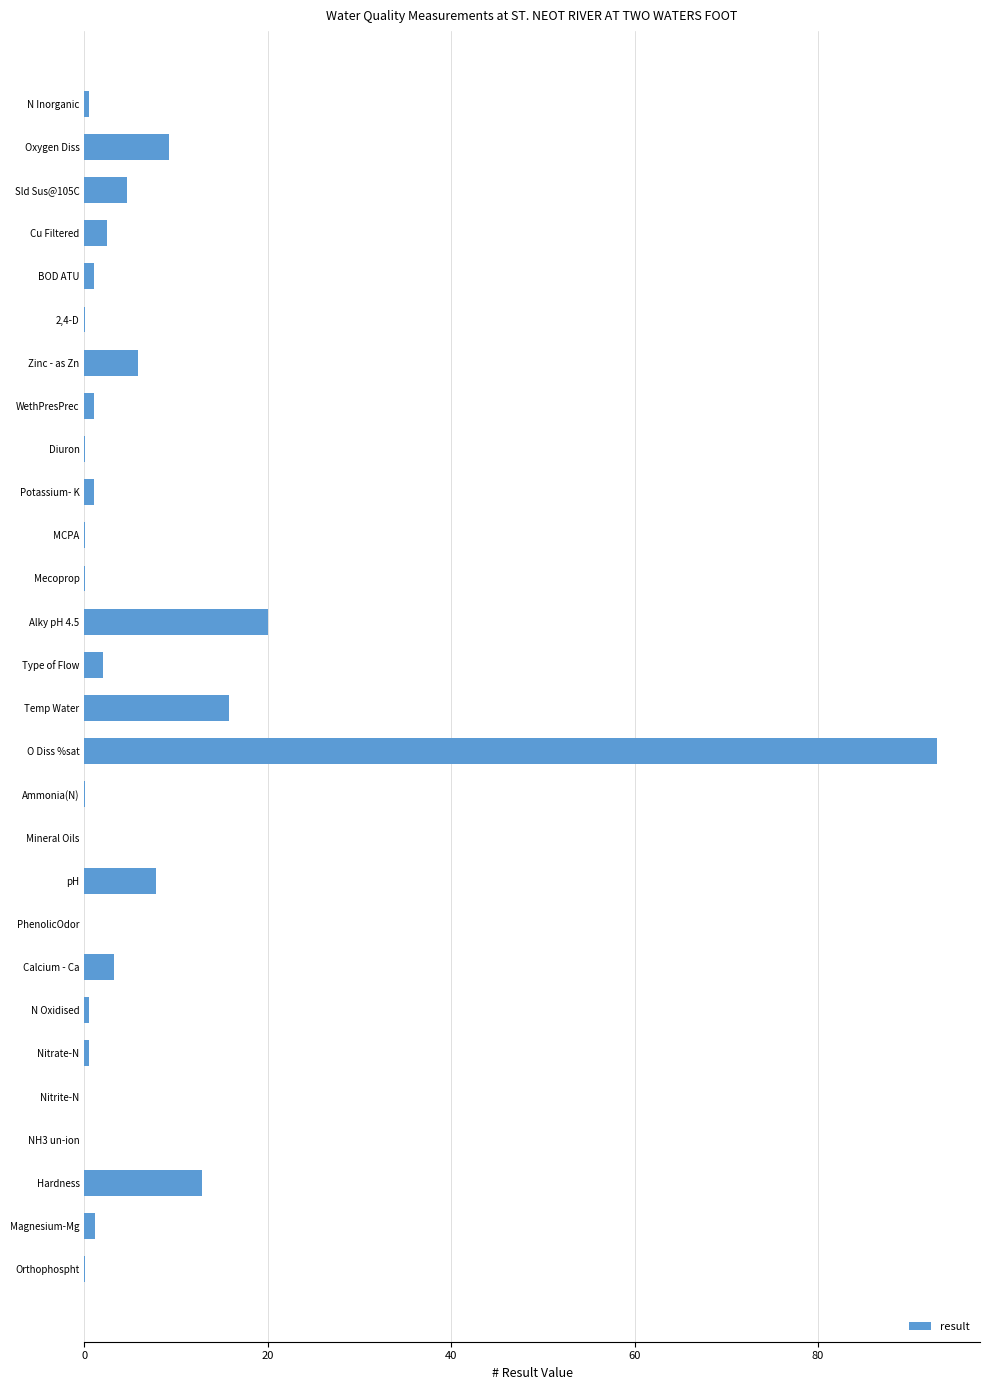

At which label is the value closest to 46?

Alky pH 4.5